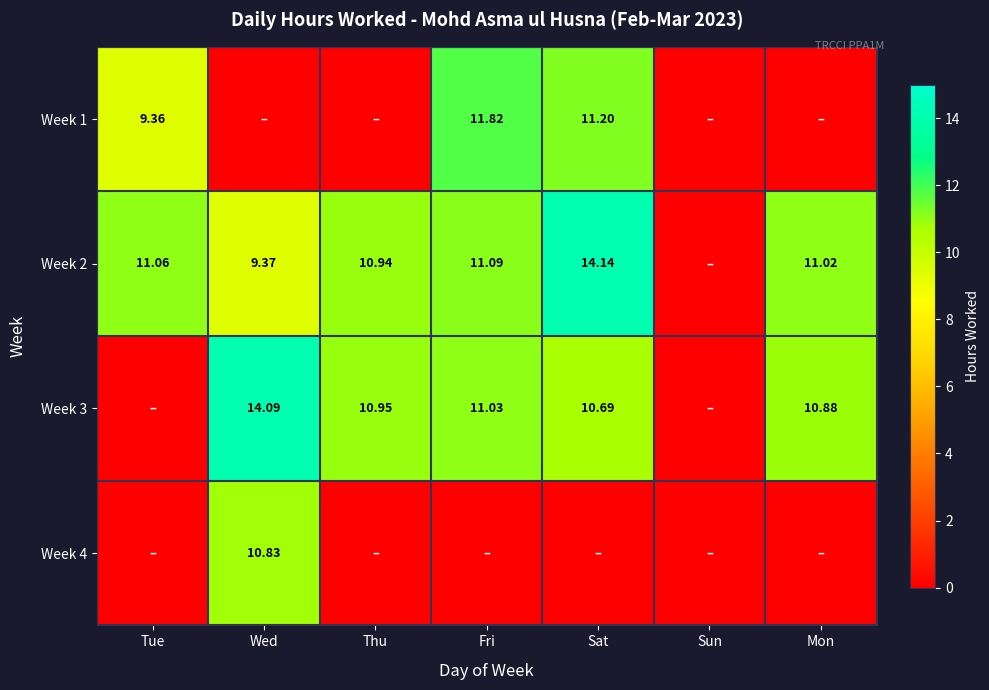

Is the value of Week 3 at Thu greater than the value of Week 2 at Thu?

Yes